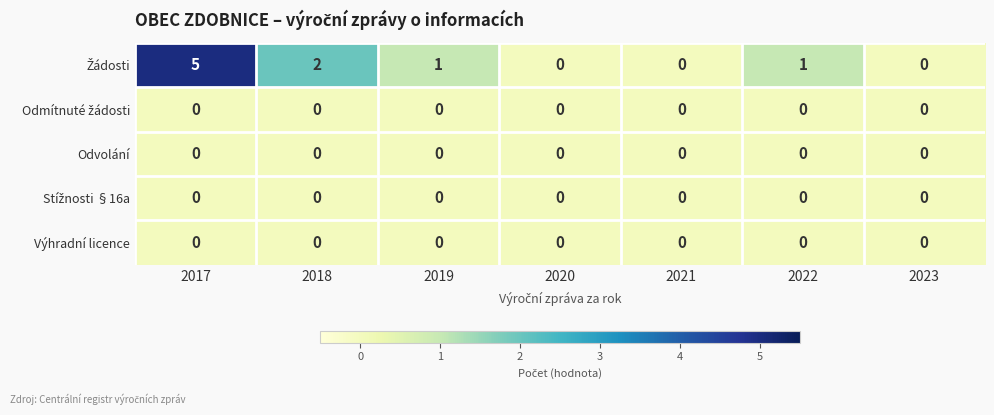

At which category is the sum across all series the highest?

2017